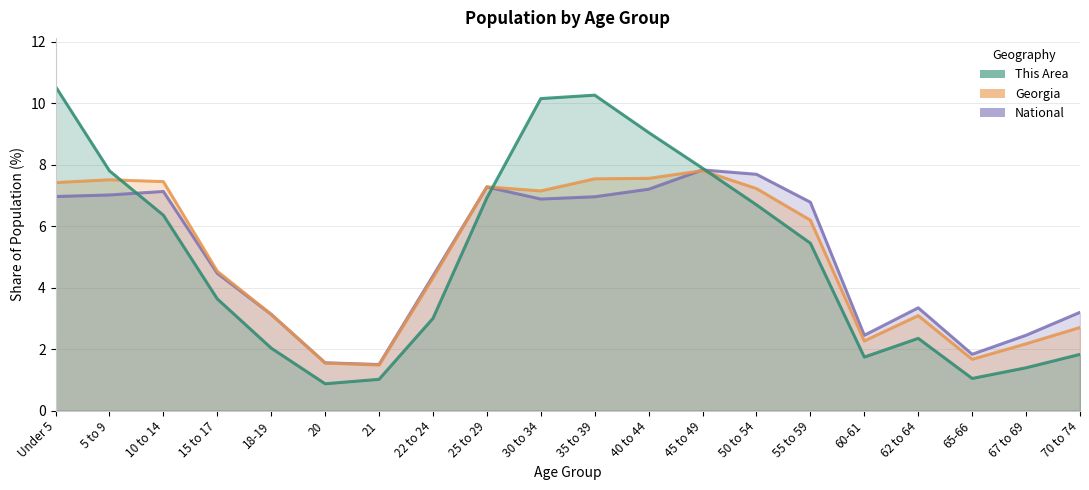

True or false: Georgia and National cross at least once.

True